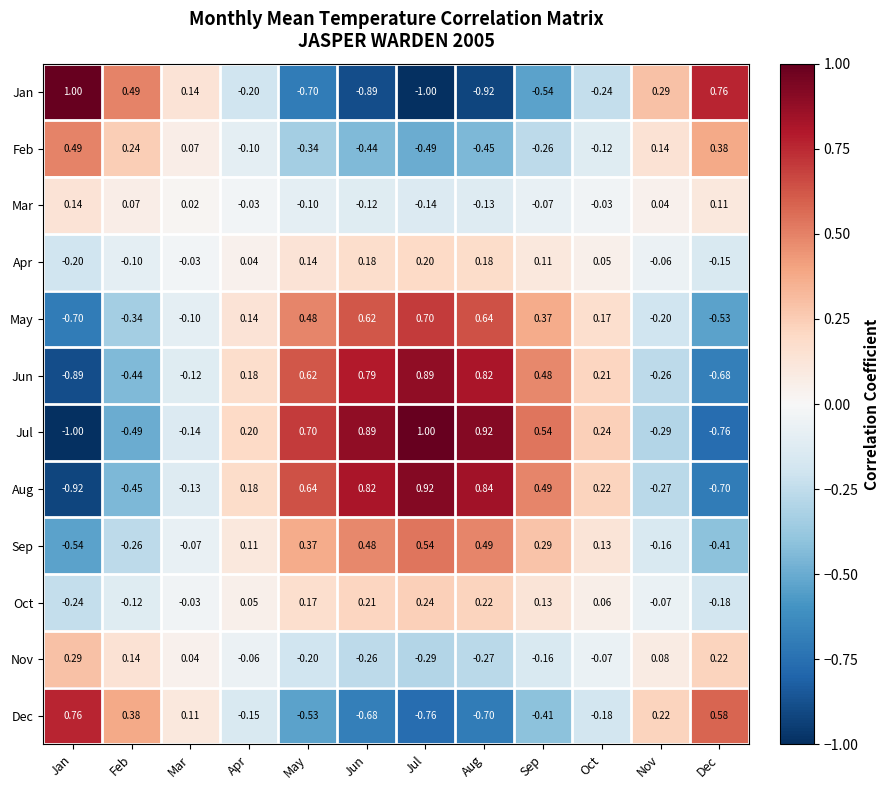

At which label does May reach its minimum?

Jan